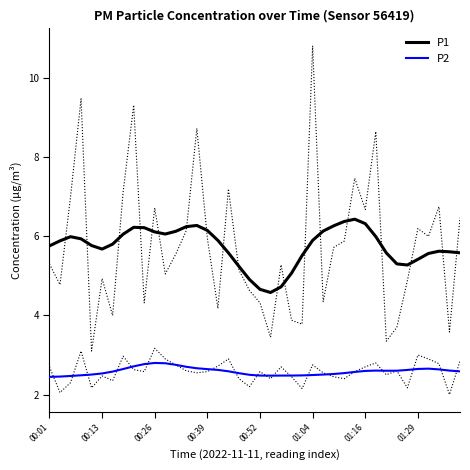

What are all the series names shown in the legend?

P1, P2